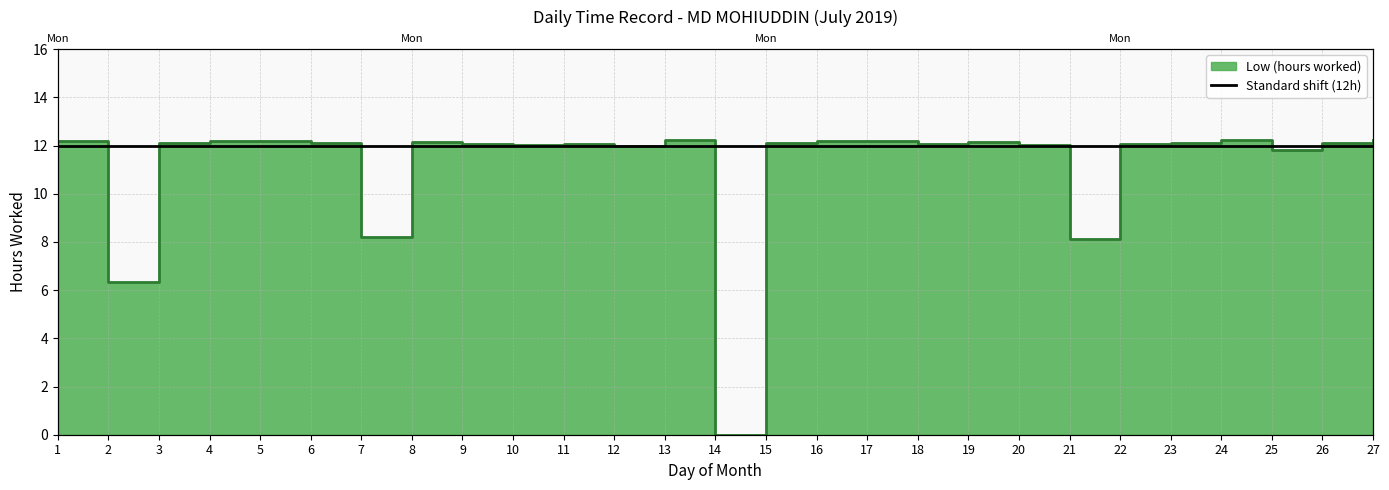

At which category does the data reach its first local peak?

4